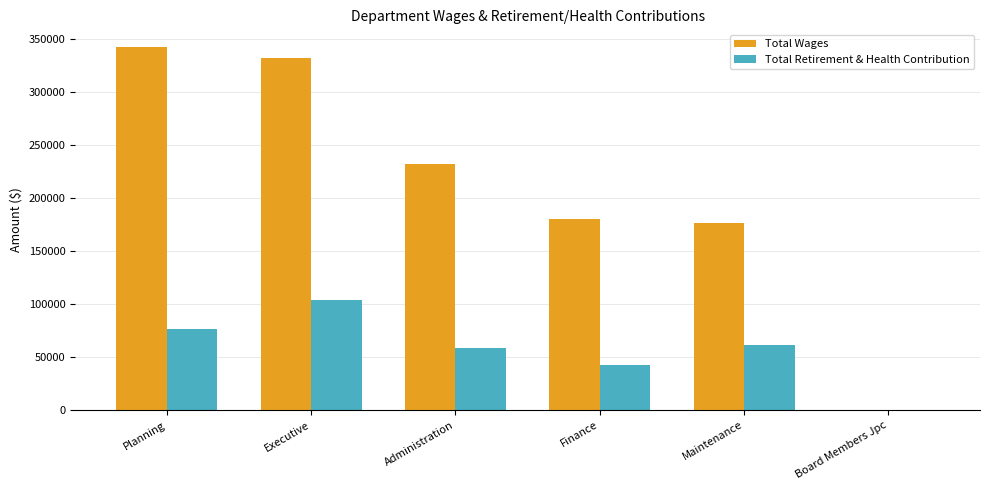

The Total Wages series shows 0 at Board Members Jpc. True or false?

True